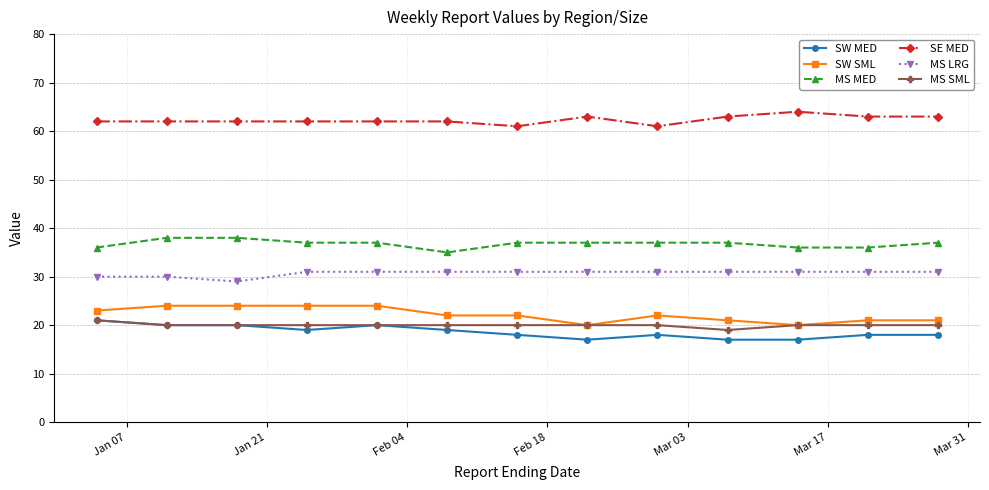

What is the value of the MS MED point at the 1st from the left?

36